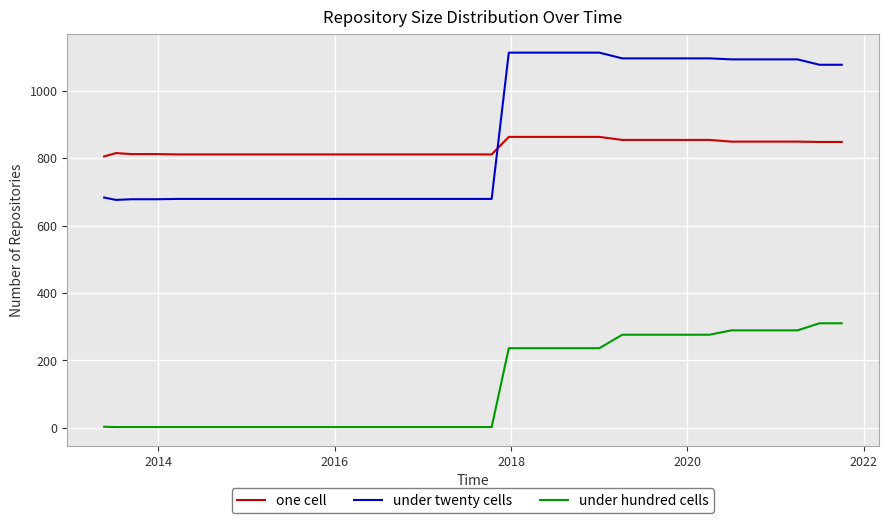

What is the maximum value for under twenty cells?

1113